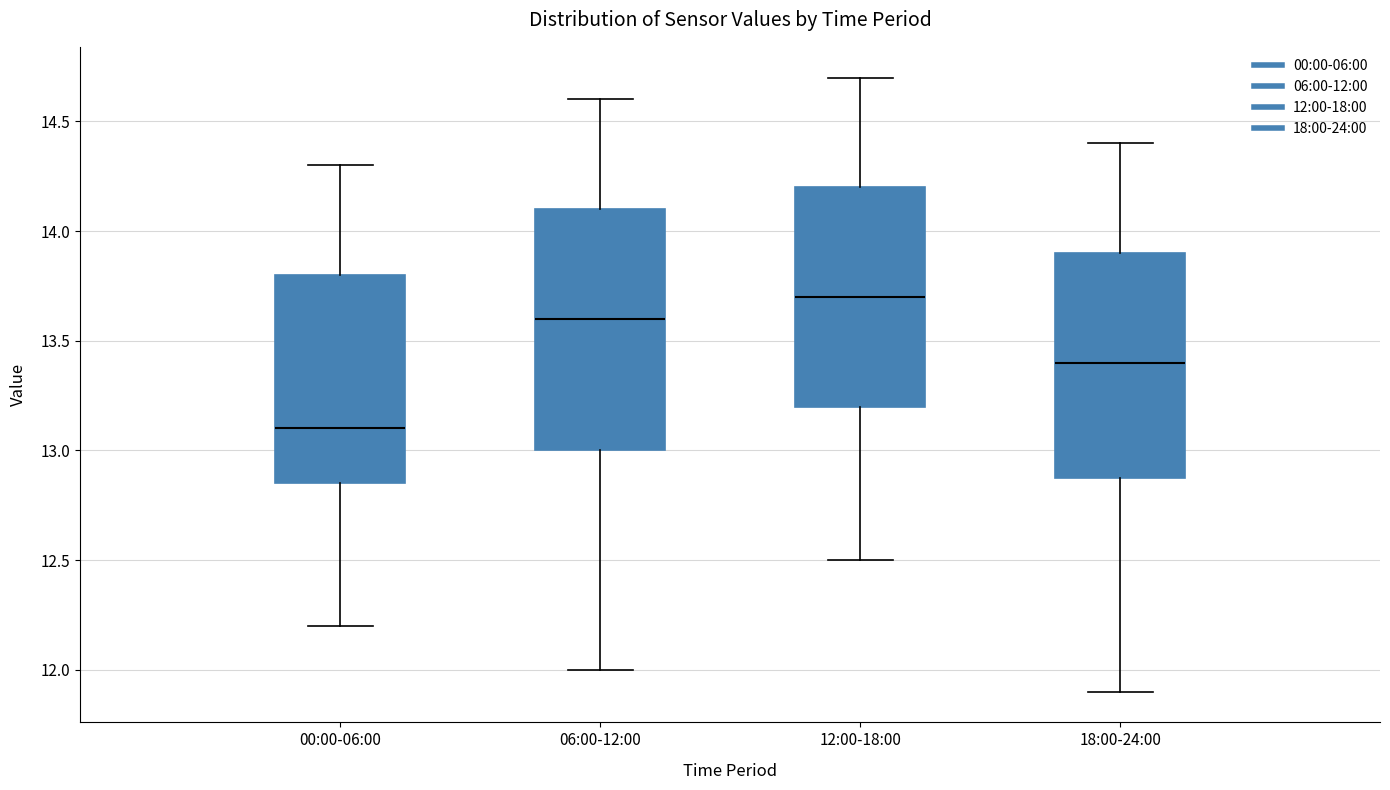

Where is the lower edge of the box for 12:00-18:00 on the y-axis? The values are not printed on the chart, so give them approximately, as read against the axis.

13.20